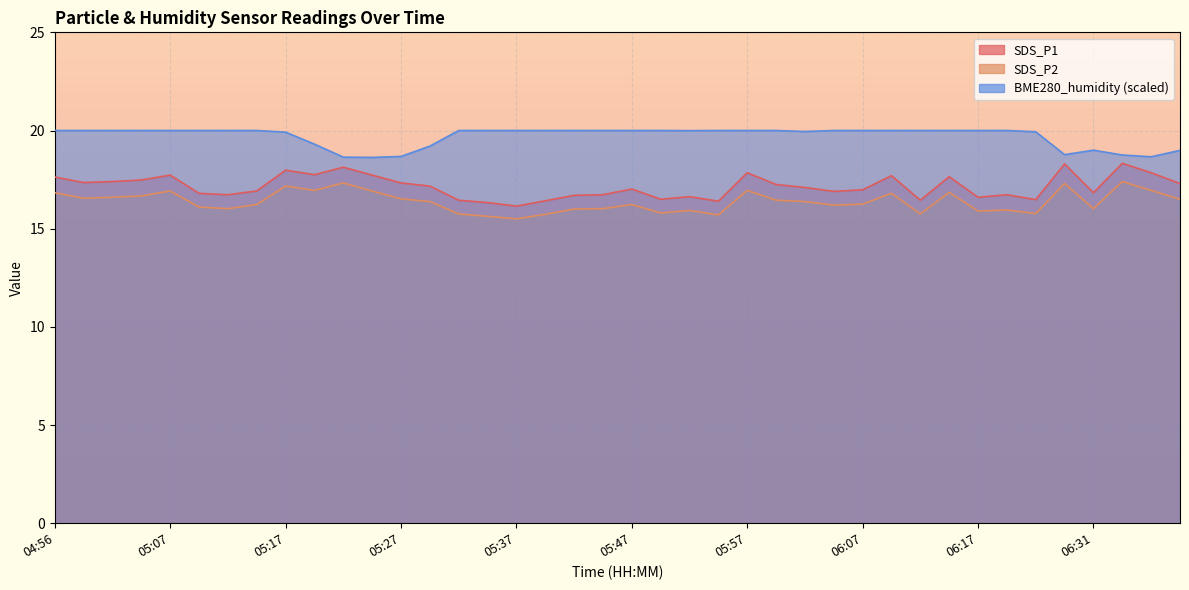

True or false: SDS_P2 and SDS_P1 cross at least once.

False